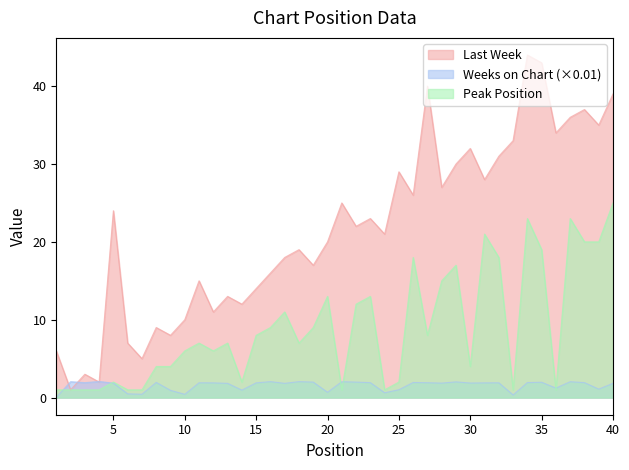

True or false: Peak Position has a value of 1.0 at 4.

True